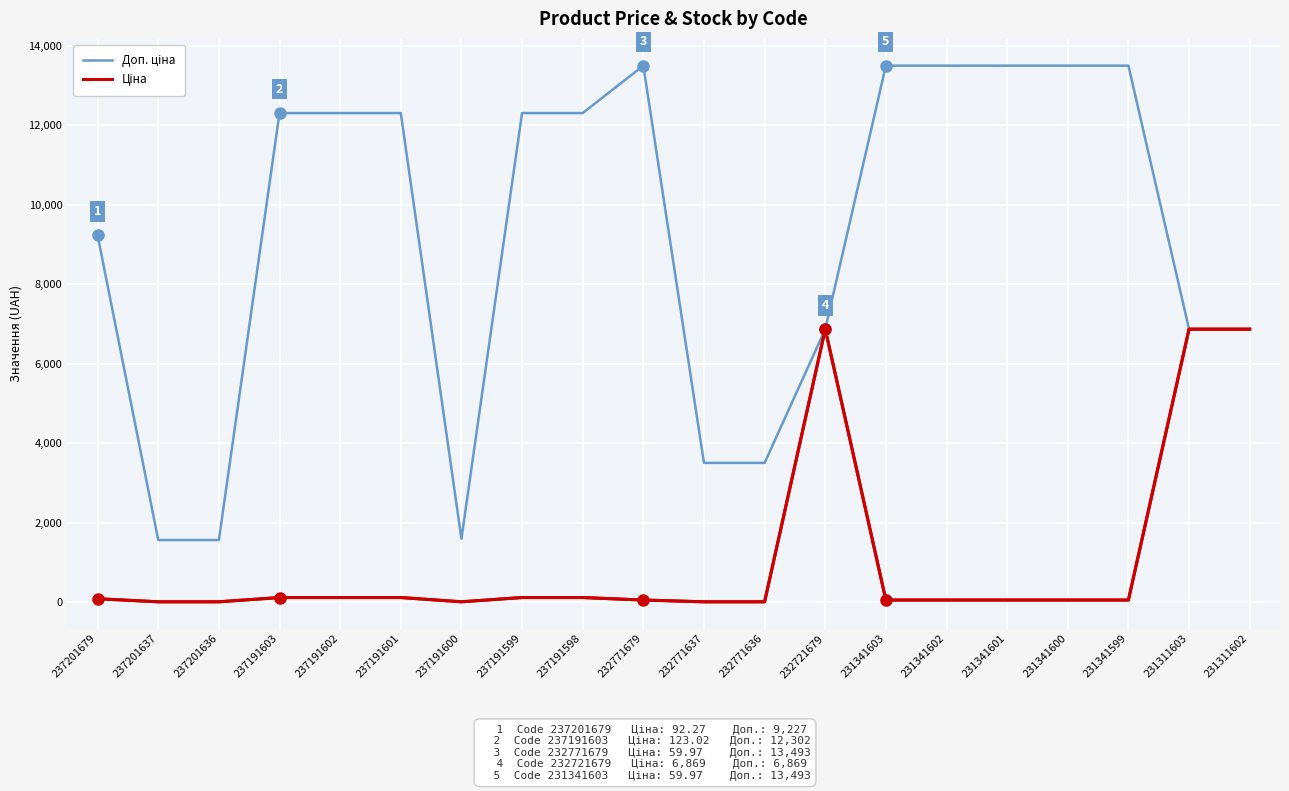

Reading left to right, transcribe all the data shown in this chart.

Доп. ціна: 9227.0	1569.0	1569.0	12302.0	12302.0	12302.0	1599.0	12302.0	12302.0	13493.2	3508.0	3508.0	6869.4	13493.2	13493.2	13493.2	13493.2	13493.2	6869.4	6869.4
Ціна: 92.3	15.7	15.7	123.0	123.0	123.0	16.0	123.0	123.0	60.0	15.6	15.6	6869.4	60.0	60.0	60.0	60.0	60.0	6869.4	6869.4